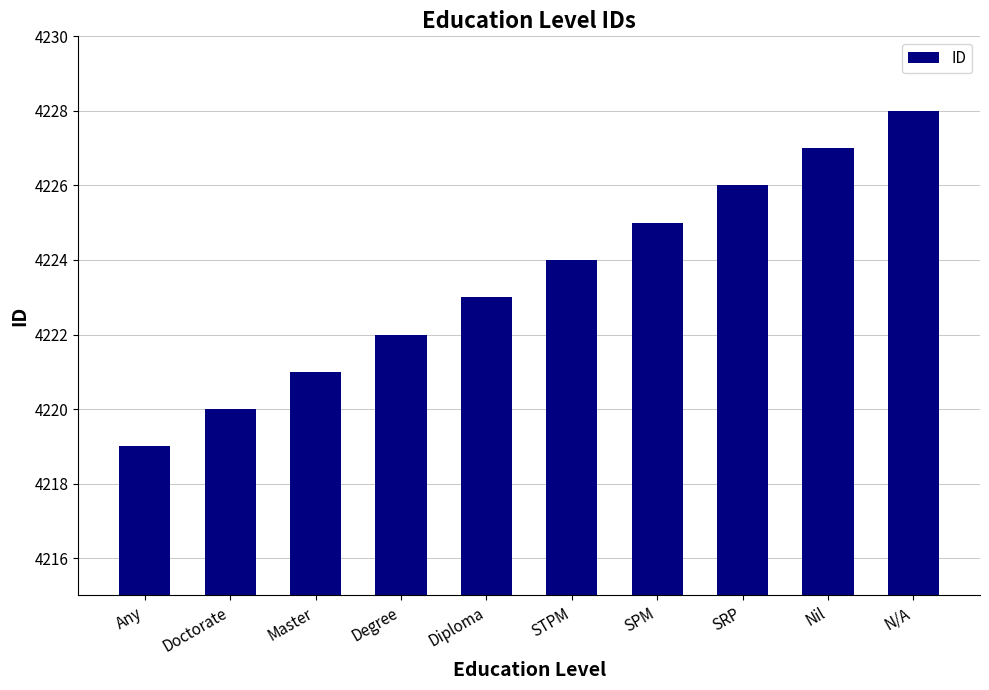

How many values are below 4224?

5